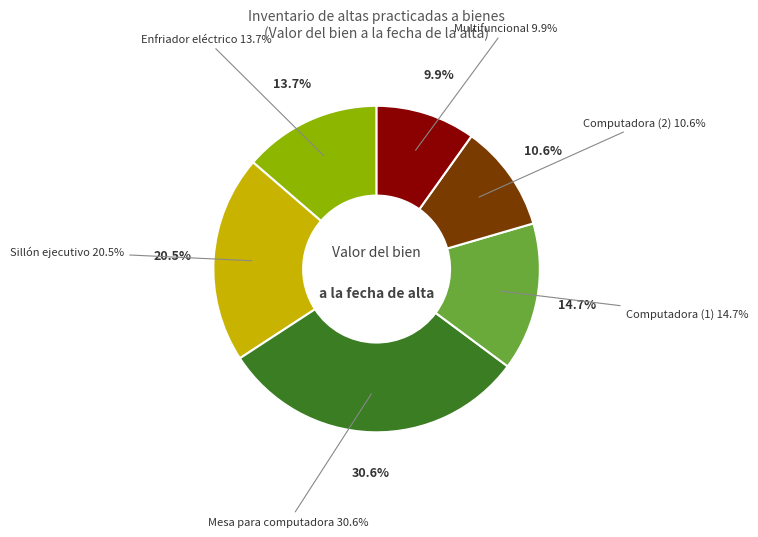

To the nearest percent, what is the combined percentage of Computadora (2) and Enfriador eléctrico de aire 3 en 1?

24%